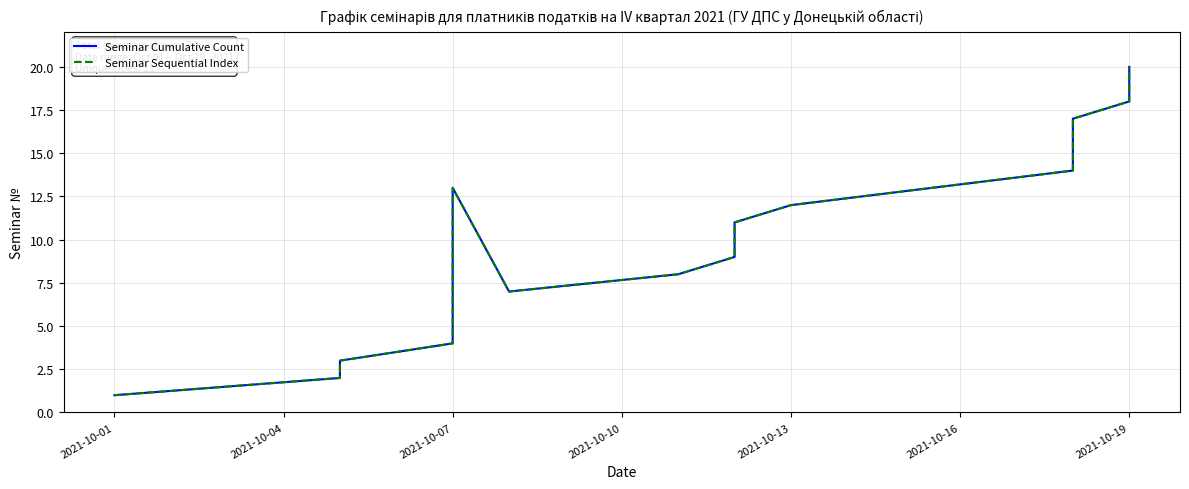

The value of Seminar Cumulative Count at 2021-10-19 is 18. True or false?

True